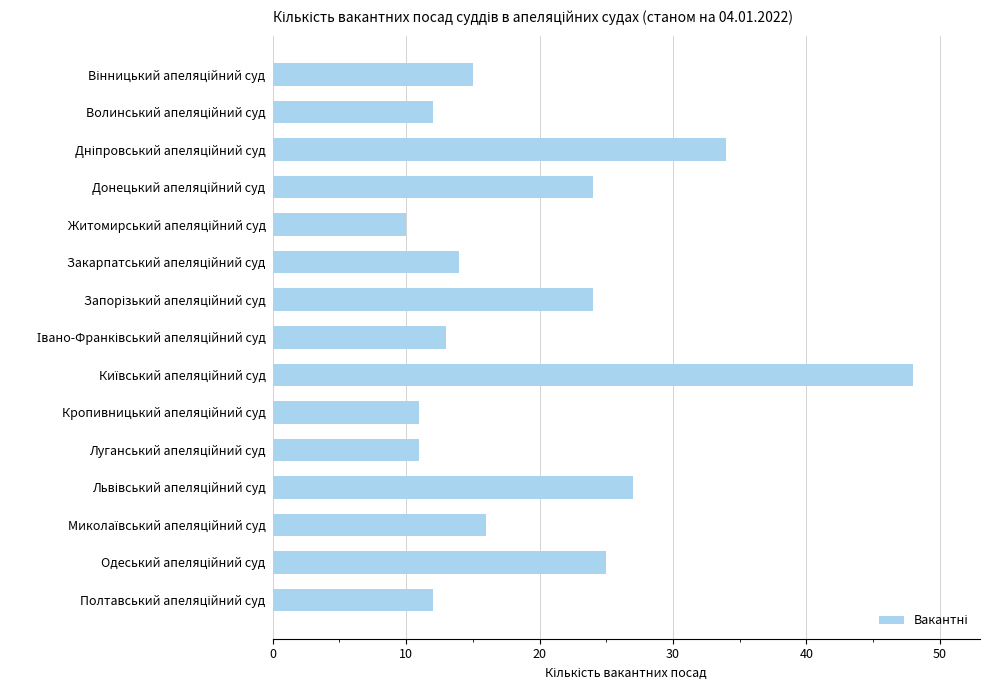

How many bars are there in total?

15